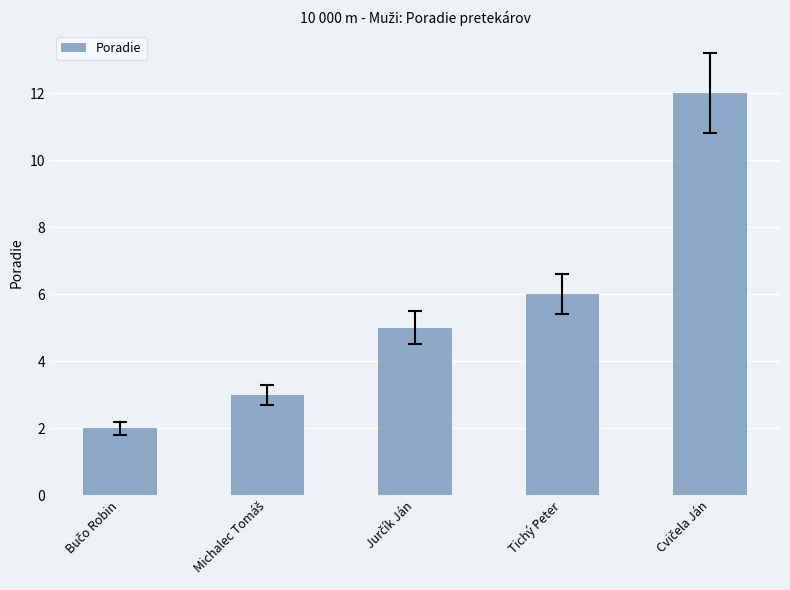

What is the maximum value shown in the chart?

12